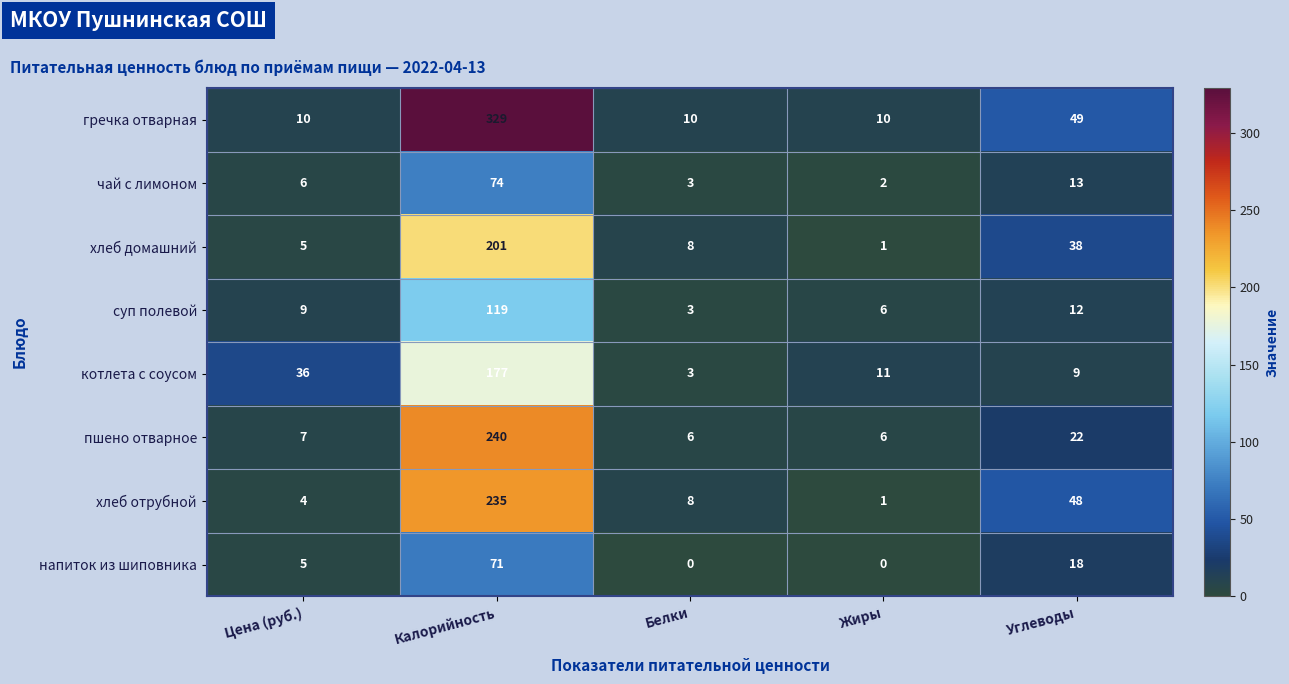

Read the пшено отварное value at Калорийность, to the nearest 50.

250